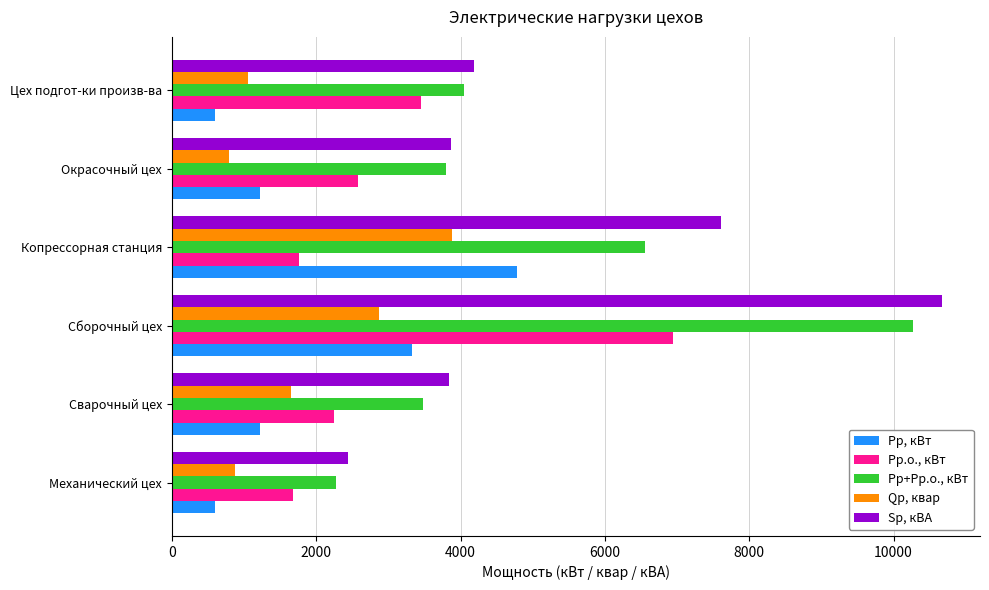

Rank the series by their maximum value, from lowest to highest.

Qр, квар, Рр, кВт, Рр.о., кВт, Рр+Рр.о., кВт, Sр, кВА